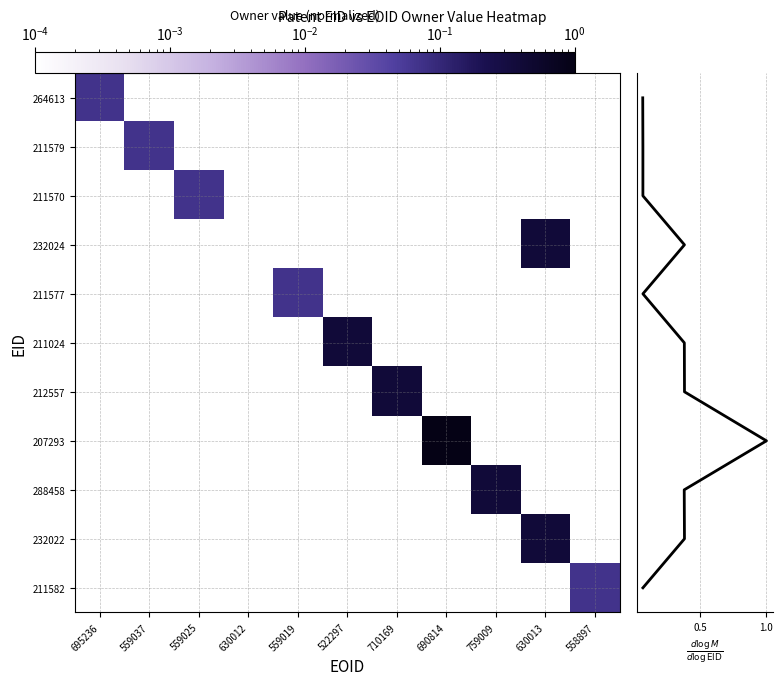

Which label corresponds to the smallest value in the chart?

695236